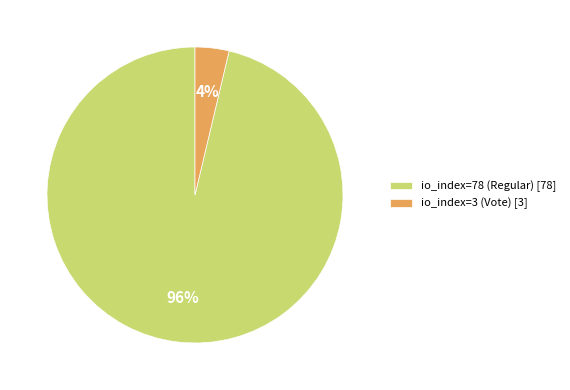

How many segments does this pie chart have?

2